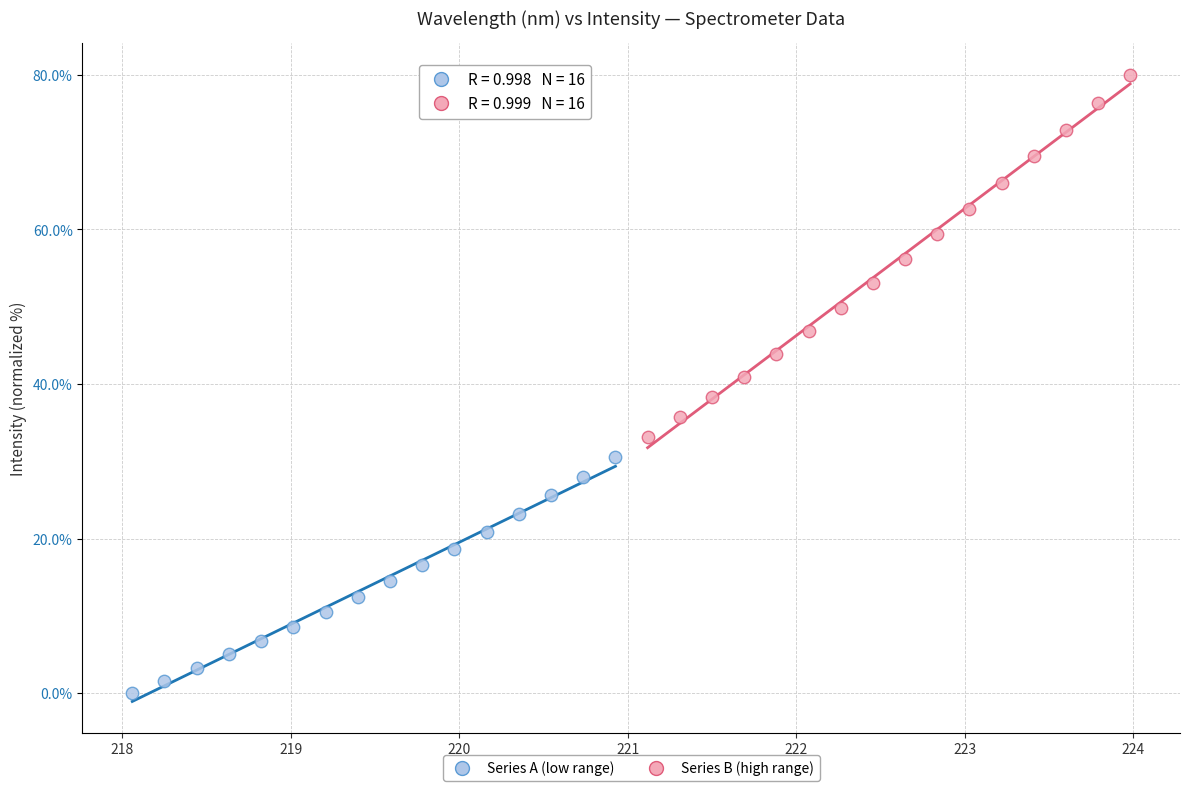

What are all the series names shown in the legend?

Series A (low range), Series B (high range)